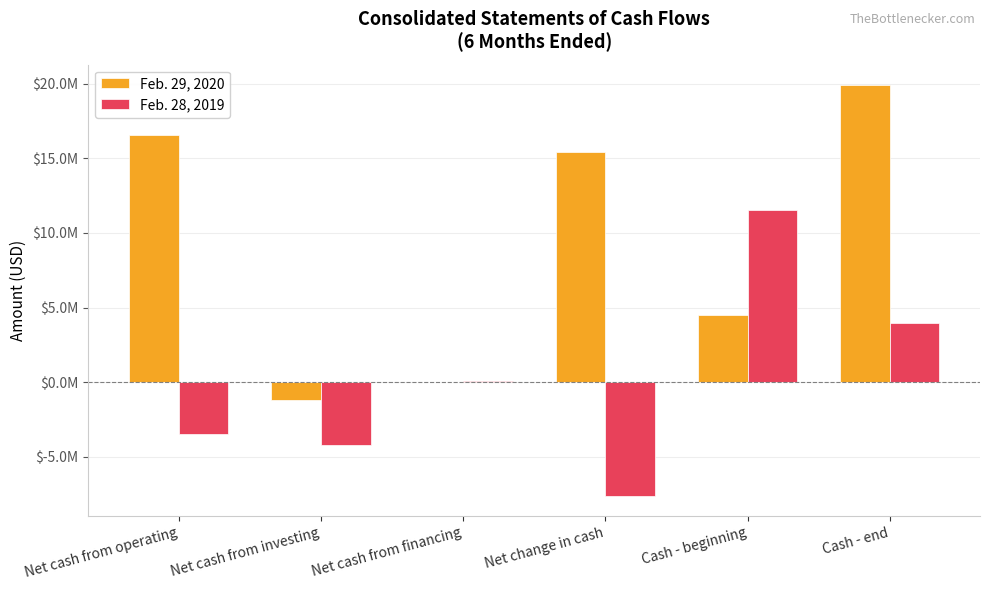

What is the label of the 1st bar from the left?

Net cash from operating